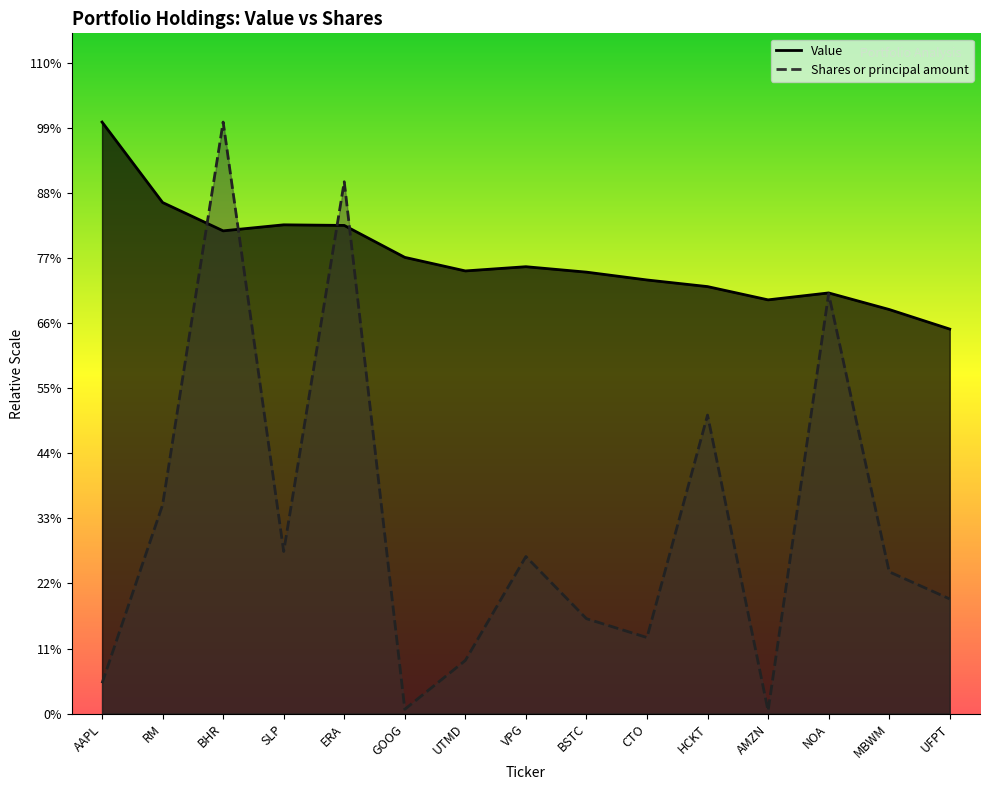

Reading left to right, extract all data points from this chart.

Value: 1963000.0	1696000.0	1602000.0	1622000.0	1620000.0	1514000.0	1469000.0	1483000.0	1465000.0	1439000.0	1417000.0	1373000.0	1396000.0	1341000.0	1276000.0
Shares or principal amount: 100853.7	693110.5	1963000.0	538020.9	1764975.0	14292.6	176390.5	521242.6	315001.1	252468.1	990631.4	9102.6	1393286.8	470551.1	380457.0